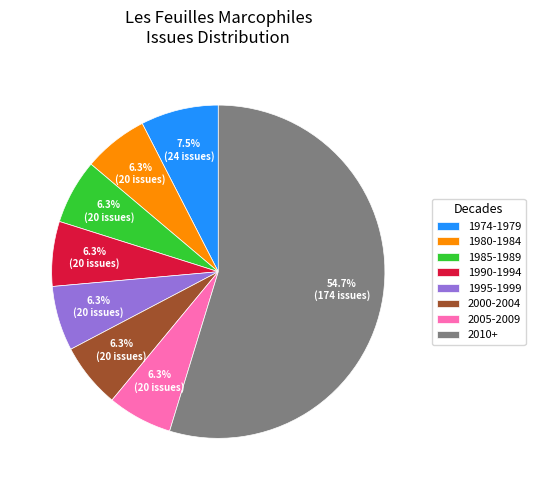

Between 1980-1984 and 1974-1979, which is larger?

1974-1979